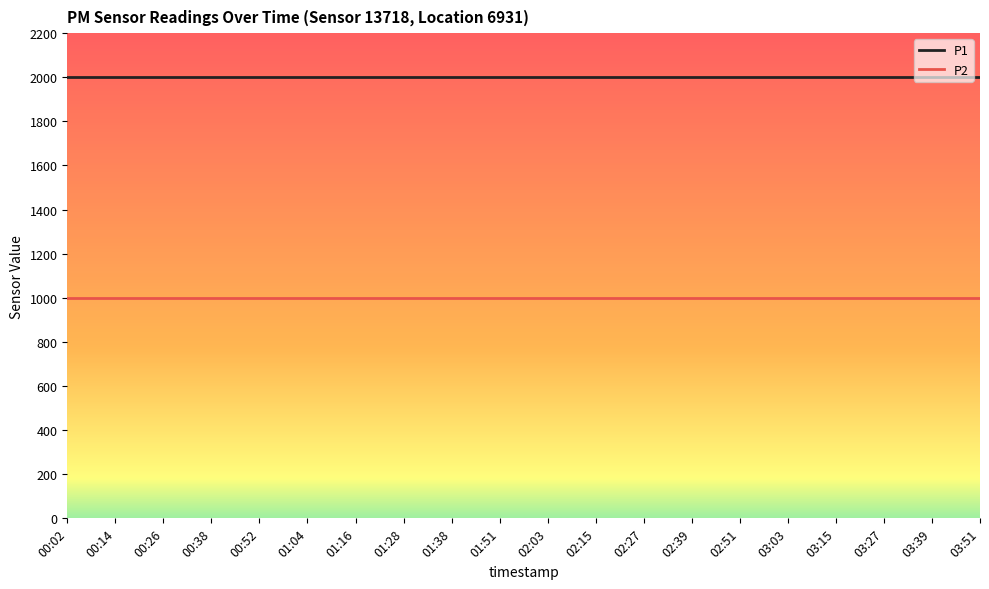

What is the difference between the highest and lowest values at 01:16?

1000.0